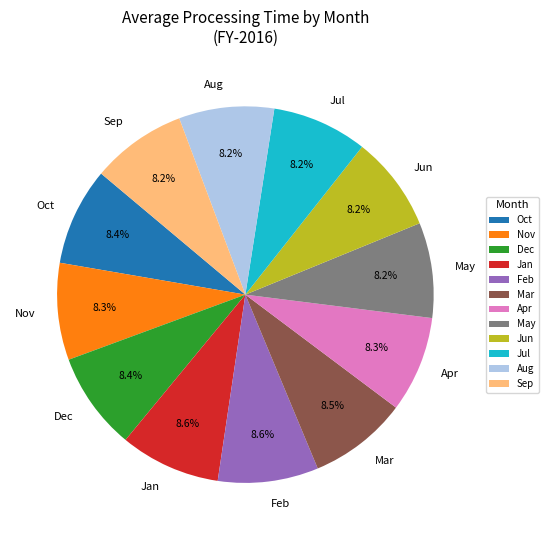

How many slices are in this pie chart?

12